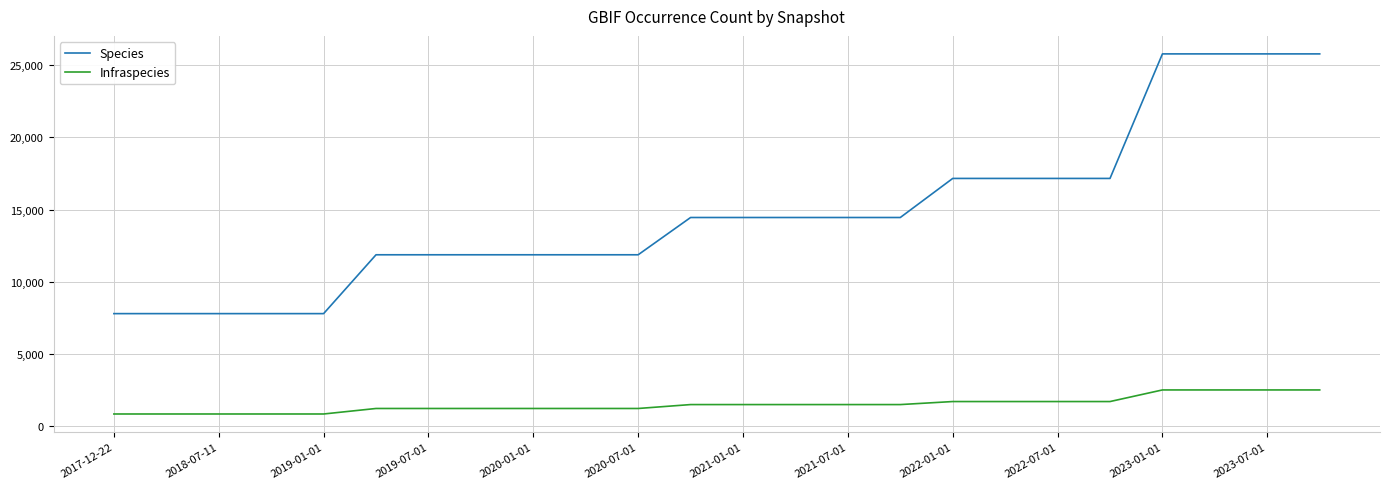

How many lines are shown in the chart?

2